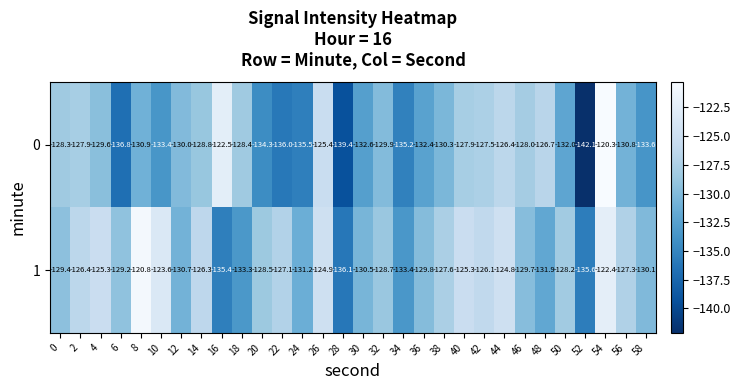

Which series changed the most between 24 and 40?

0